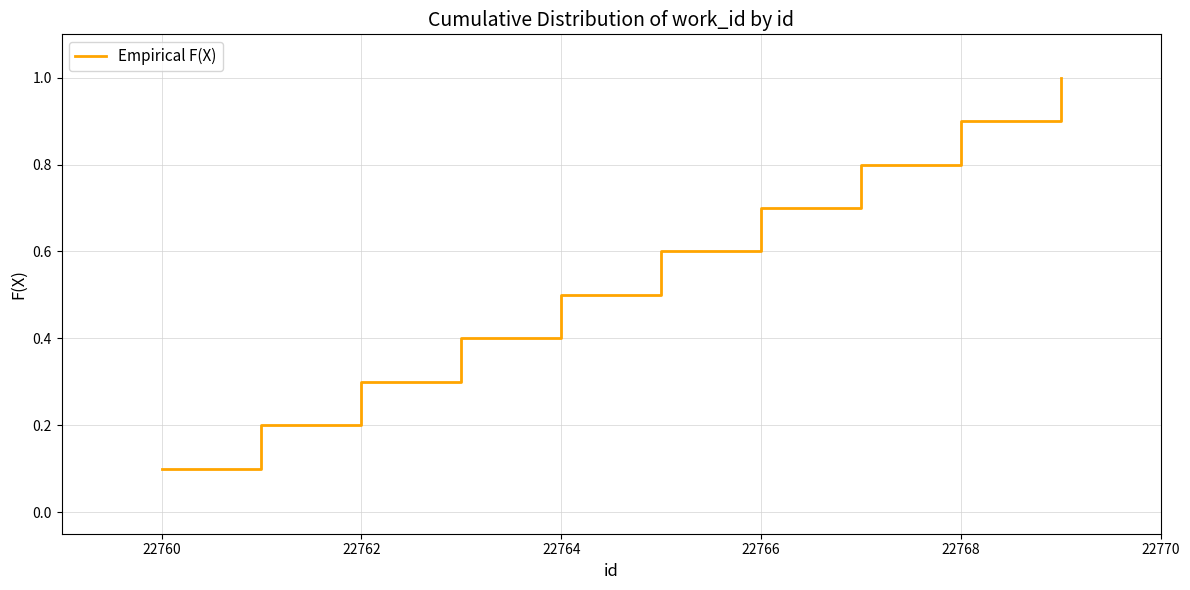

Count the number of categories in the chart.

10